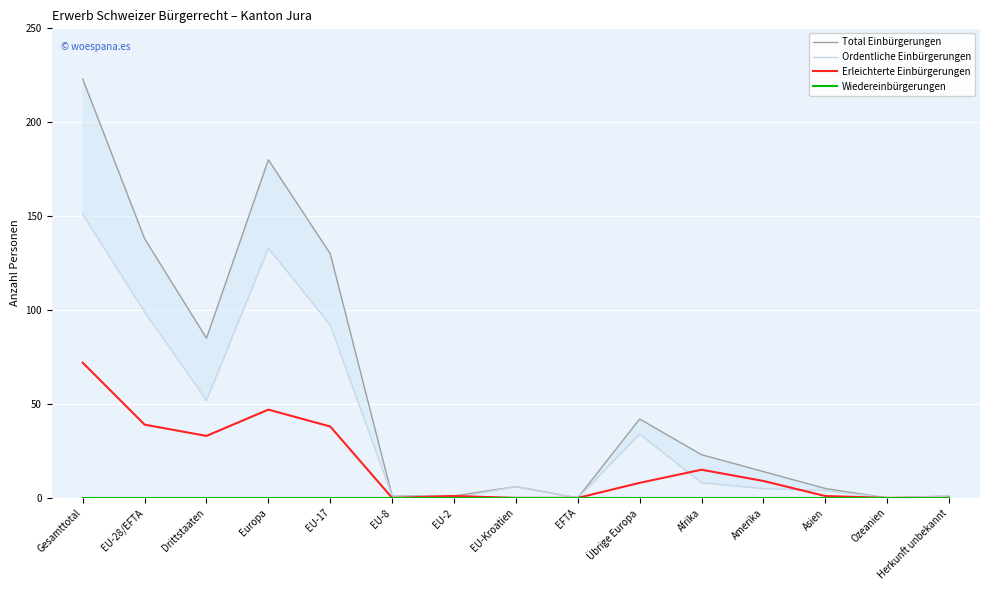

What is the total value across all series at Afrika?

46